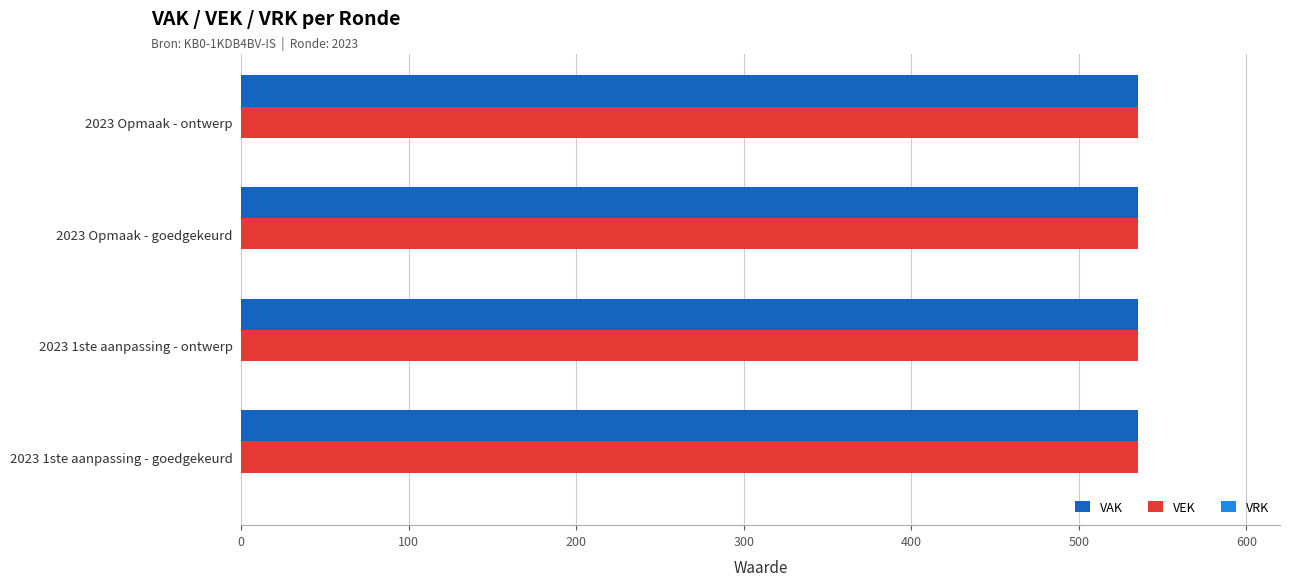

Are the bars horizontal?

Yes